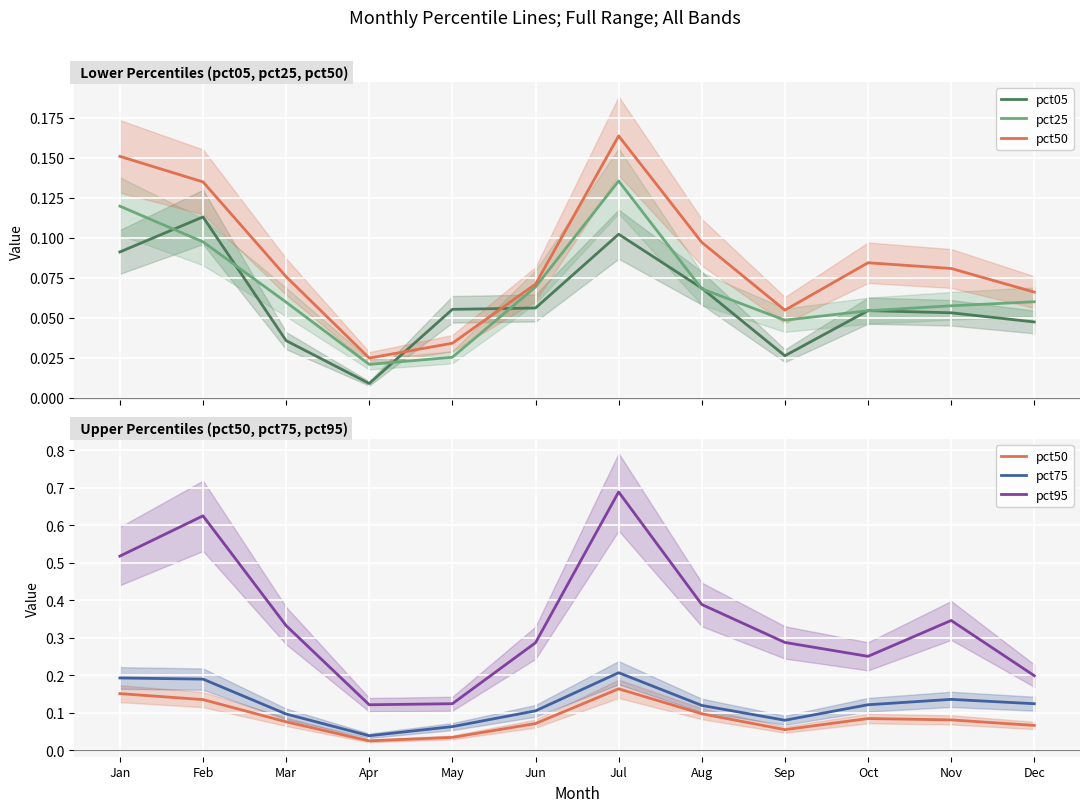

At which label is pct25 closest to 0?

Apr